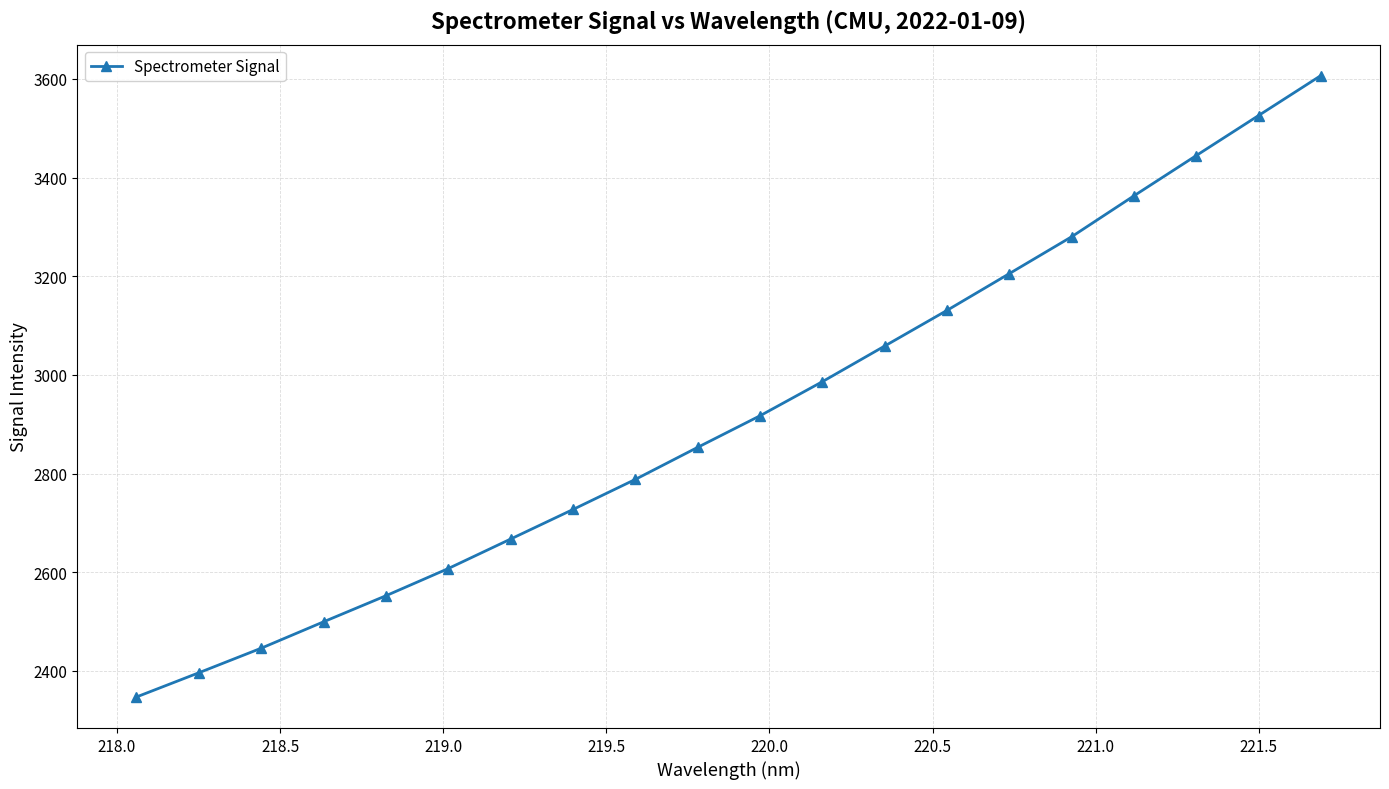

True or false: the data has more than 0 interior local peaks.

False